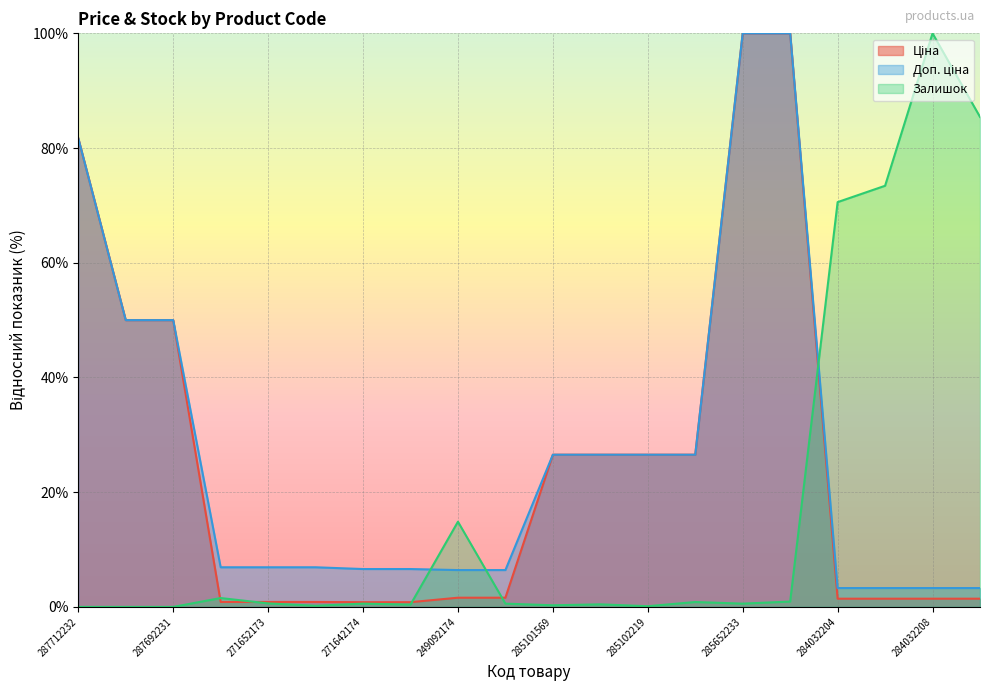

Which category has the lowest value in the Ціна series?

271642174